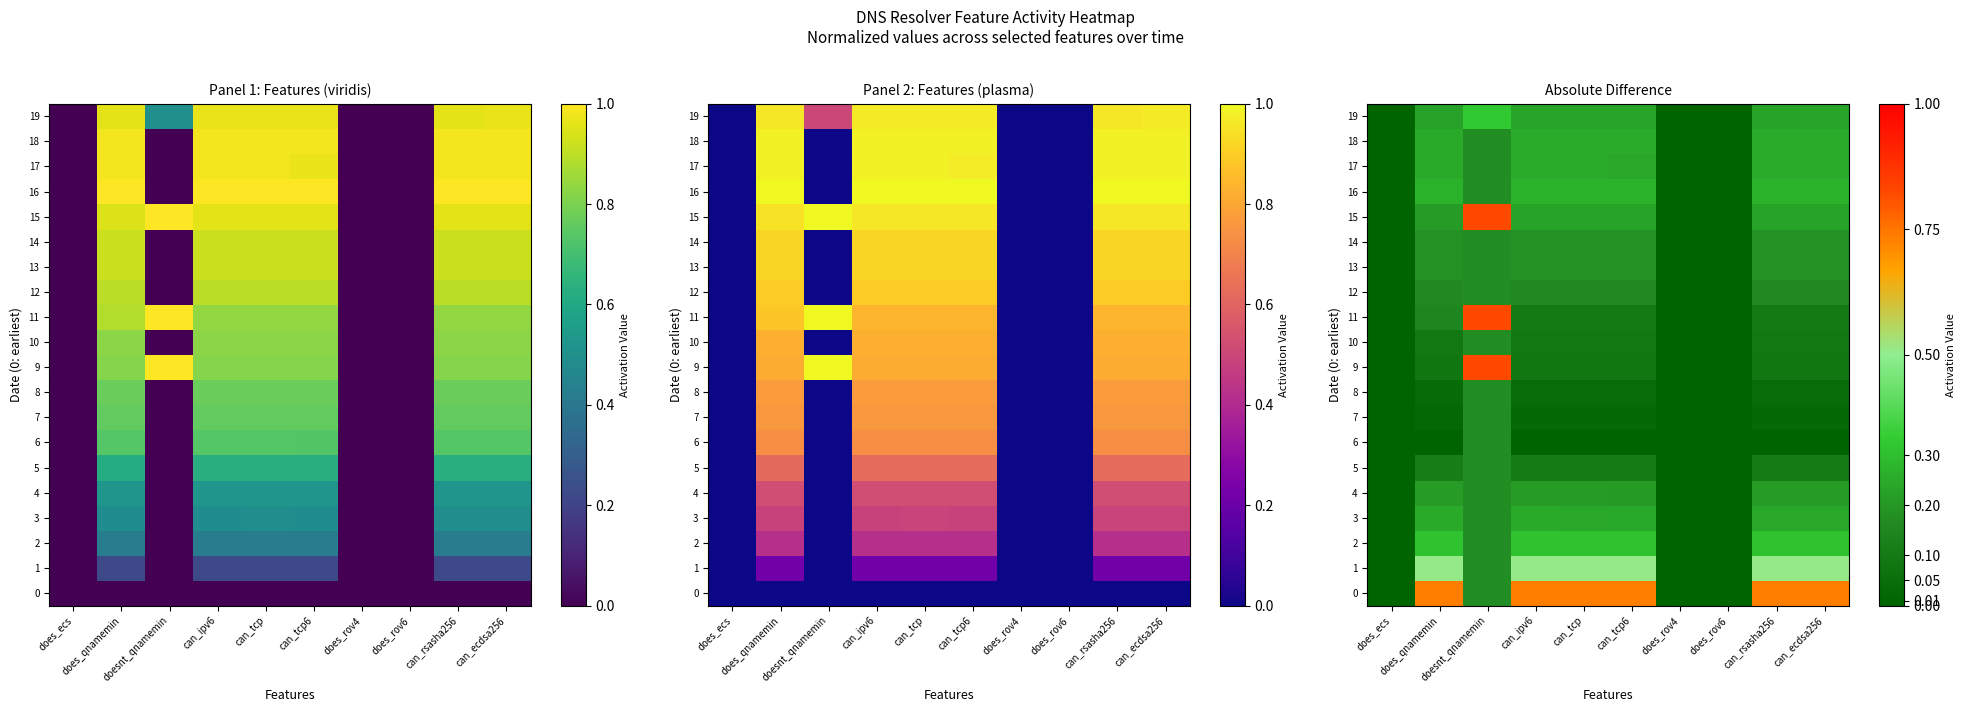

At which label does 16 reach its minimum?

does_ecs